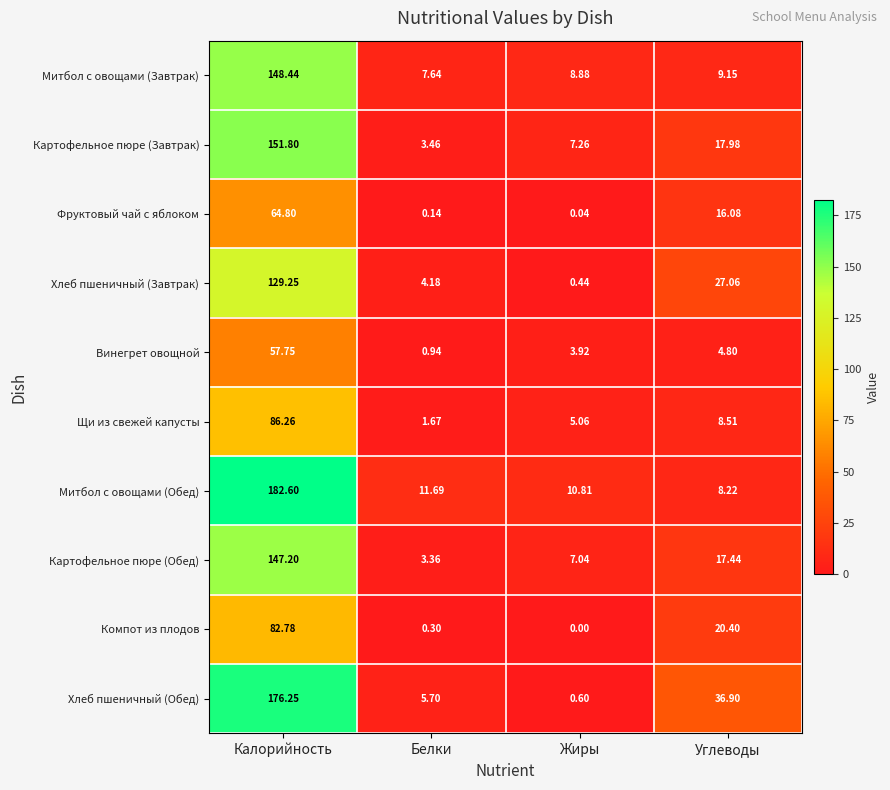

What is the total value across all series at Белки?

39.1